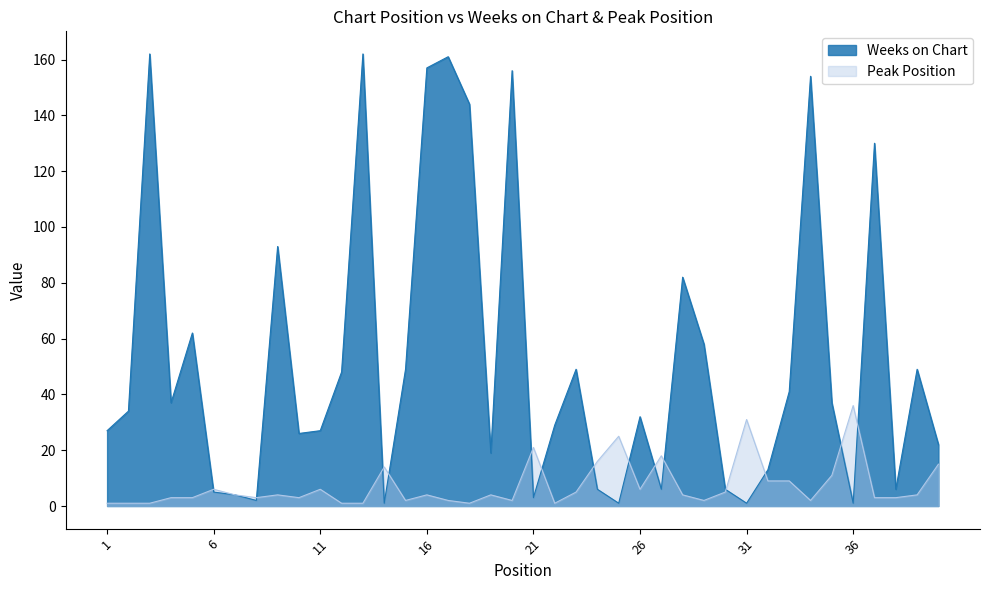

How many interior local peaks does the Weeks on Chart series have?

12